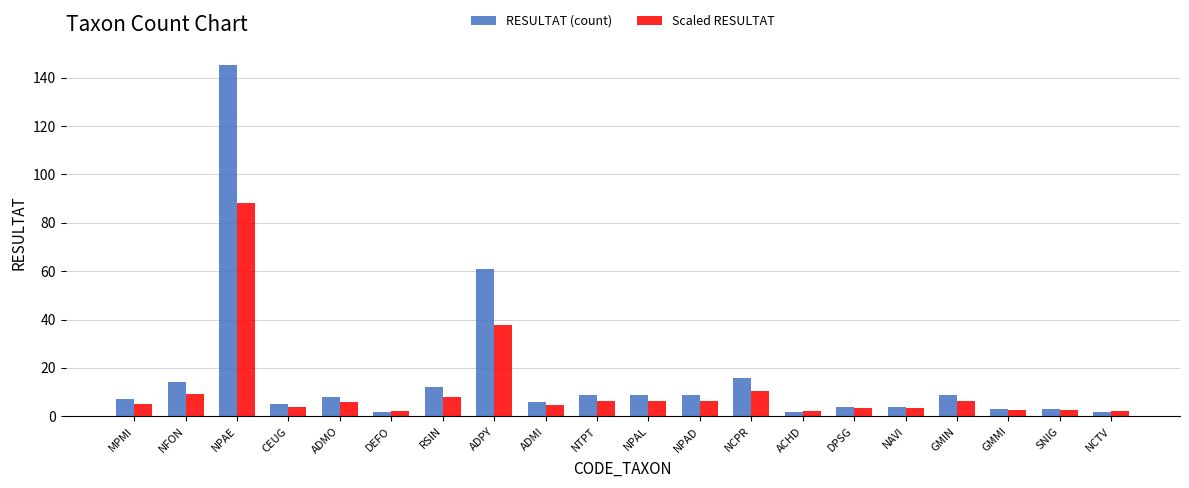

At which category is the sum across all series the highest?

NPAE